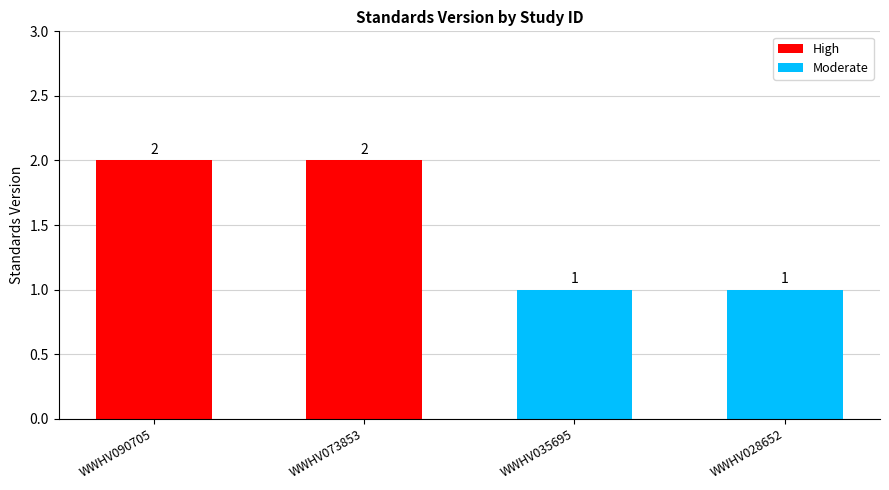

What is the minimum value shown in the chart?

1